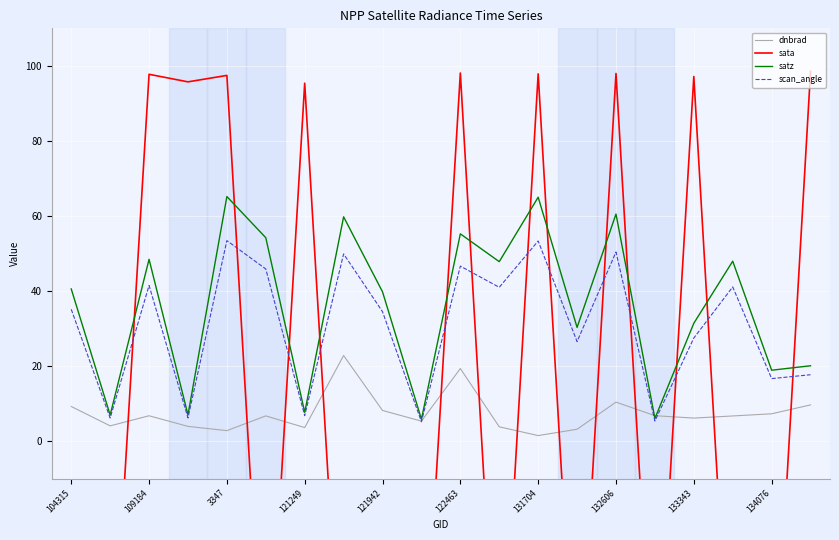

What are all the series names shown in the legend?

dnbrad, sata, satz, scan_angle